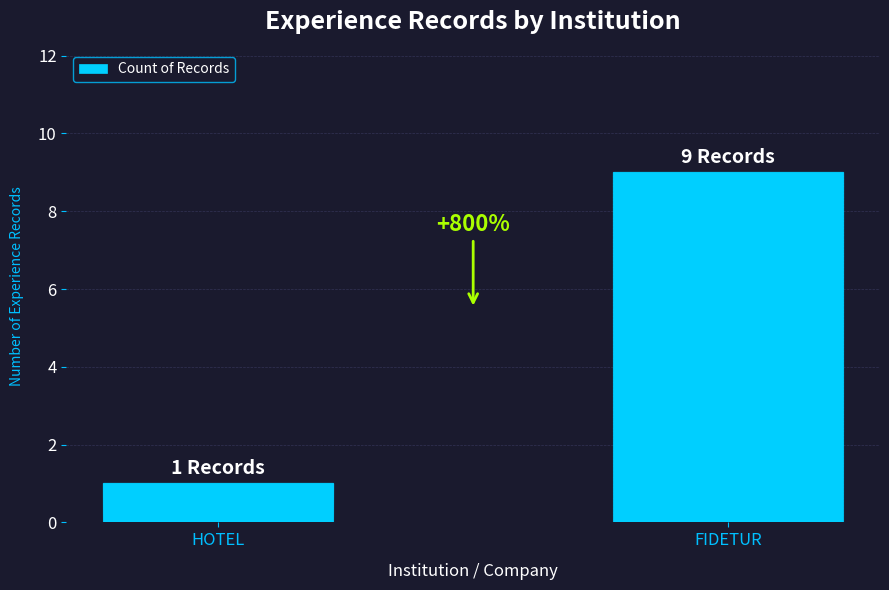

Is it true that the value at FIDETUR is 9?

True